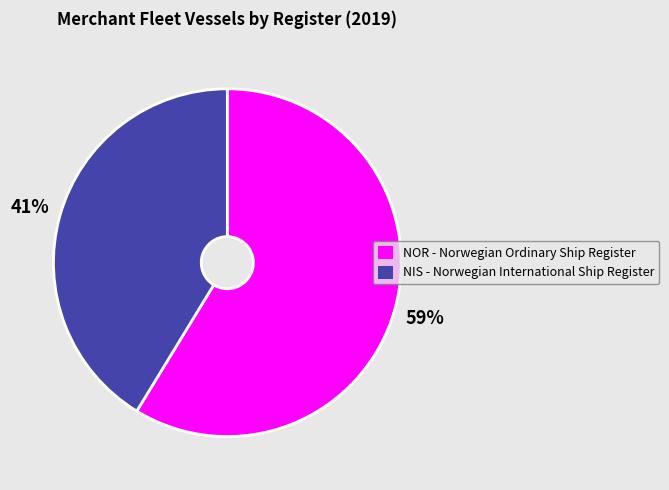

Between NIS - Norwegian International Ship Register and NOR - Norwegian Ordinary Ship Register, which is larger?

NOR - Norwegian Ordinary Ship Register